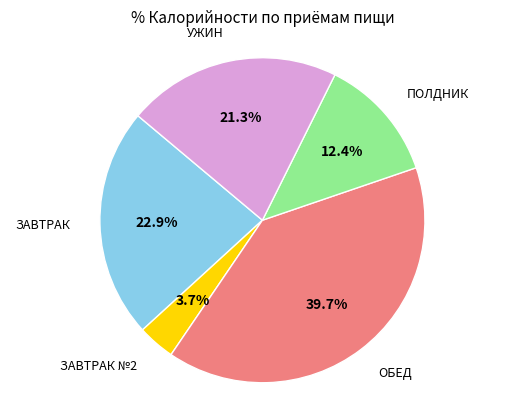

Is there any slice that represents more than half of the pie?

No